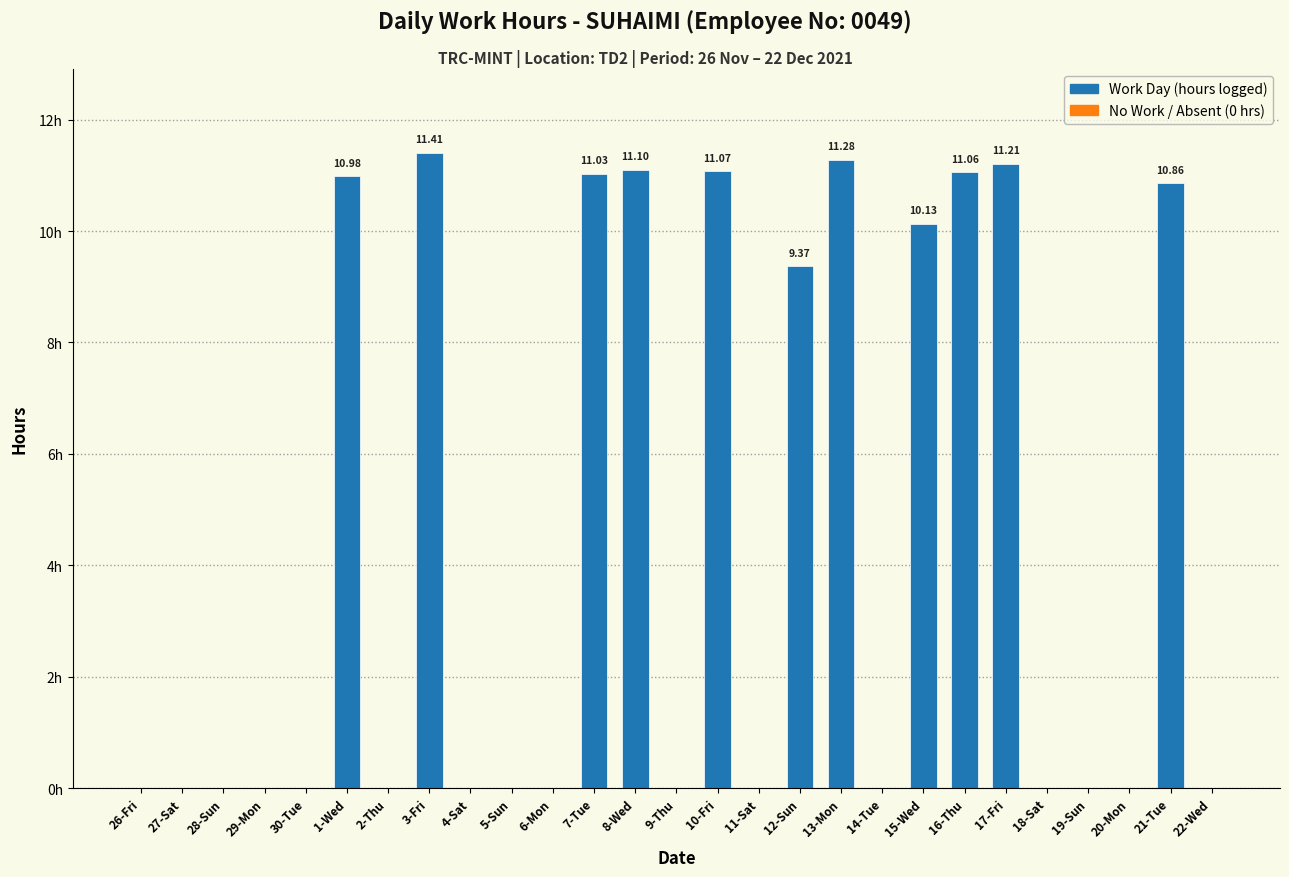

Rank the categories by value from highest to lowest.

3-Fri, 13-Mon, 17-Fri, 8-Wed, 10-Fri, 16-Thu, 7-Tue, 1-Wed, 21-Tue, 15-Wed, 12-Sun, 26-Fri, 27-Sat, 28-Sun, 29-Mon, 30-Tue, 2-Thu, 4-Sat, 5-Sun, 6-Mon, 9-Thu, 11-Sat, 14-Tue, 18-Sat, 19-Sun, 20-Mon, 22-Wed